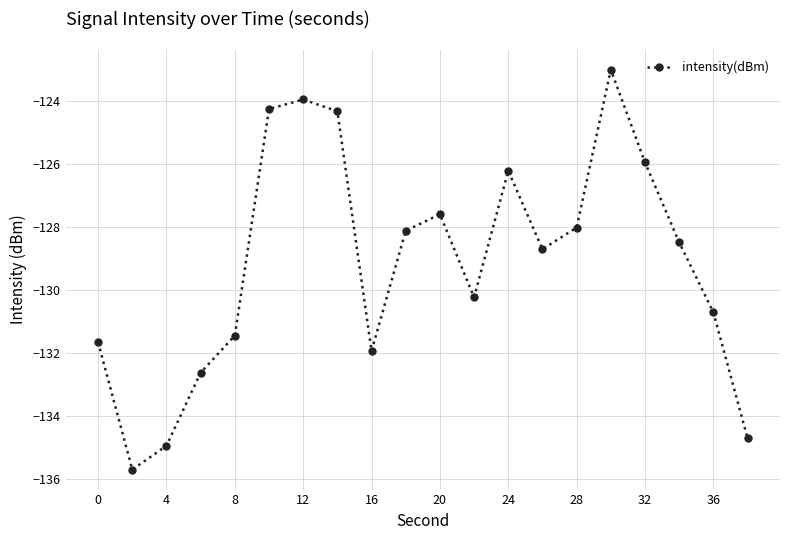

What is the greatest value displayed?

-123.0